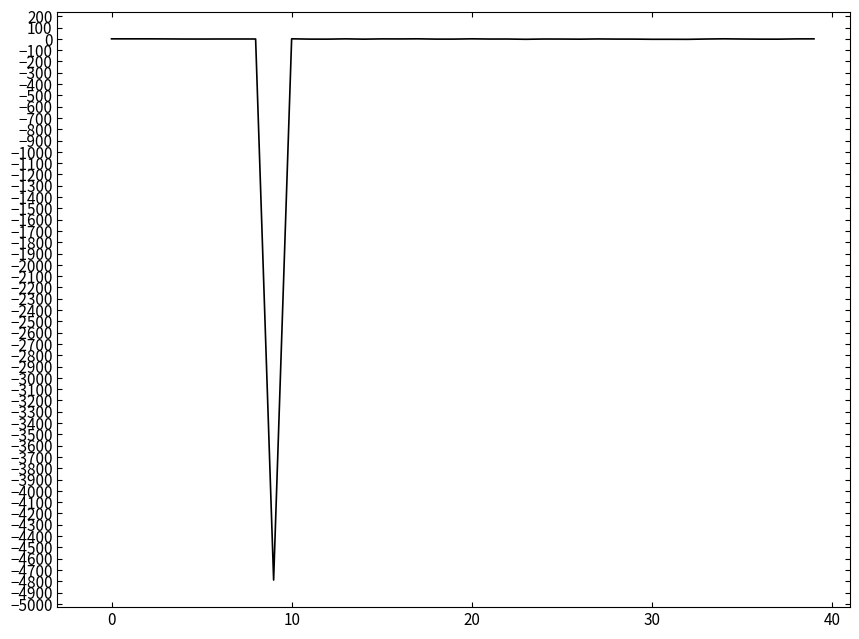

What is the minimum value shown in the chart?

-4790.0